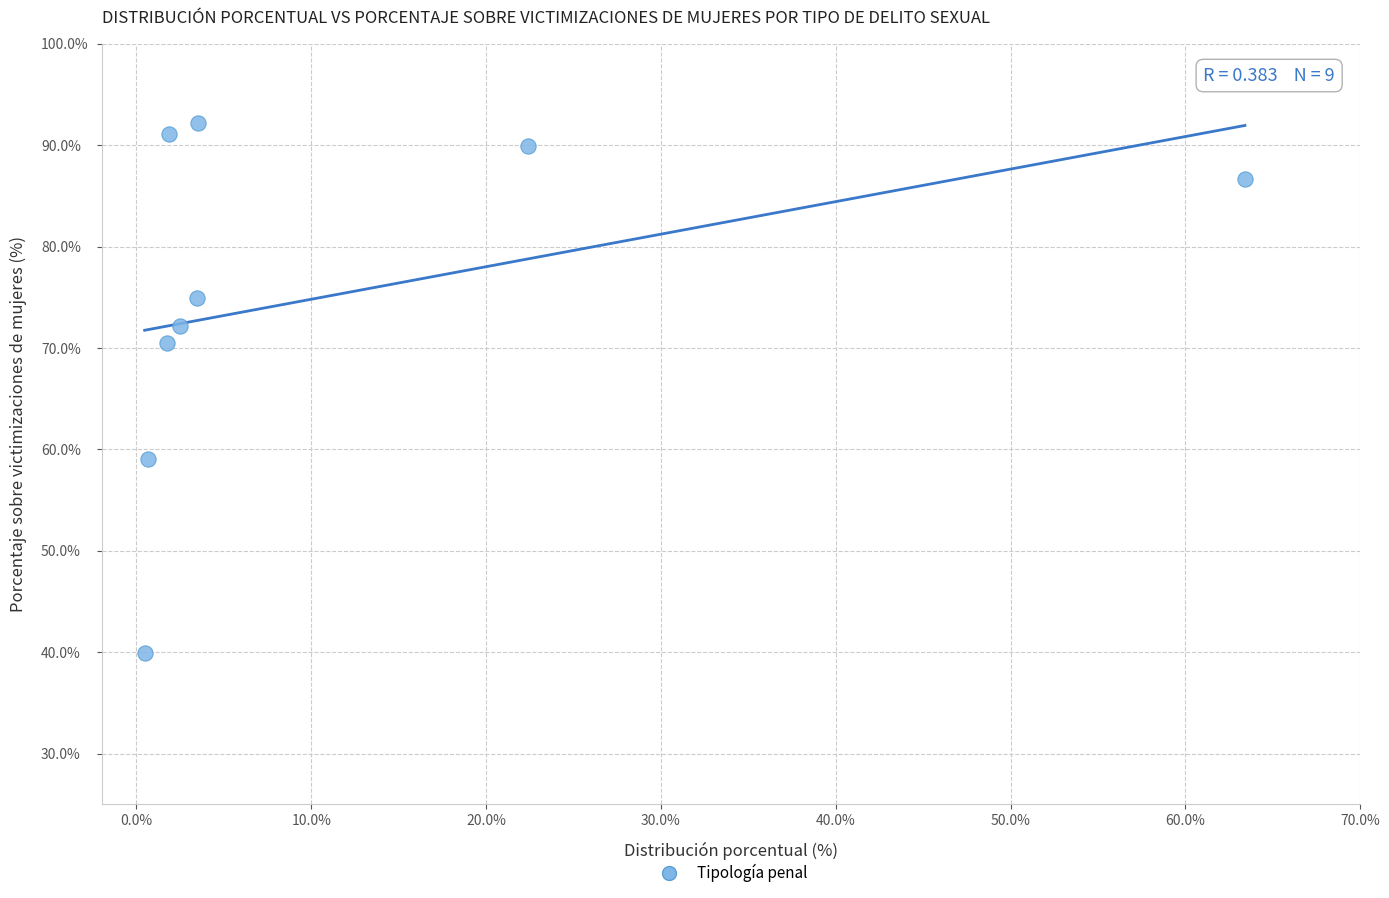

What is the range of X values (max minus min)?

62.9